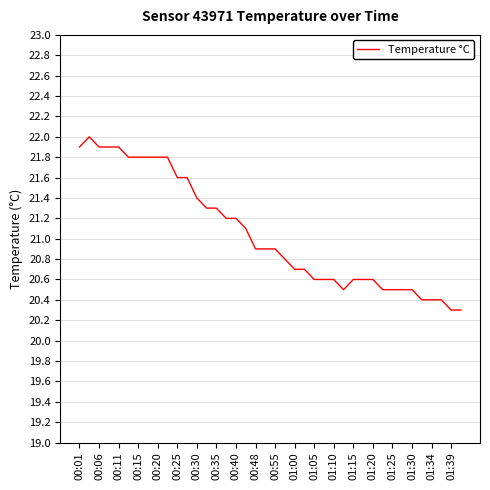

What is the smallest value displayed?

20.3